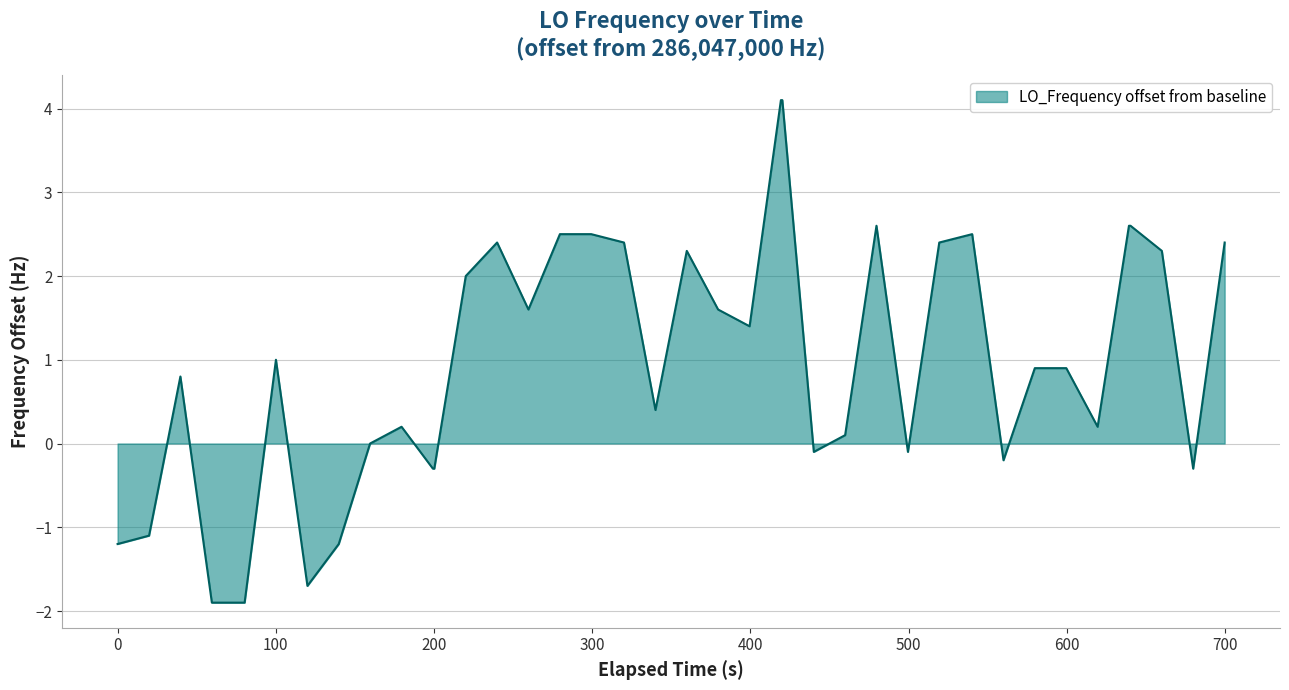

What is the difference between the maximum and minimum values?

6.0